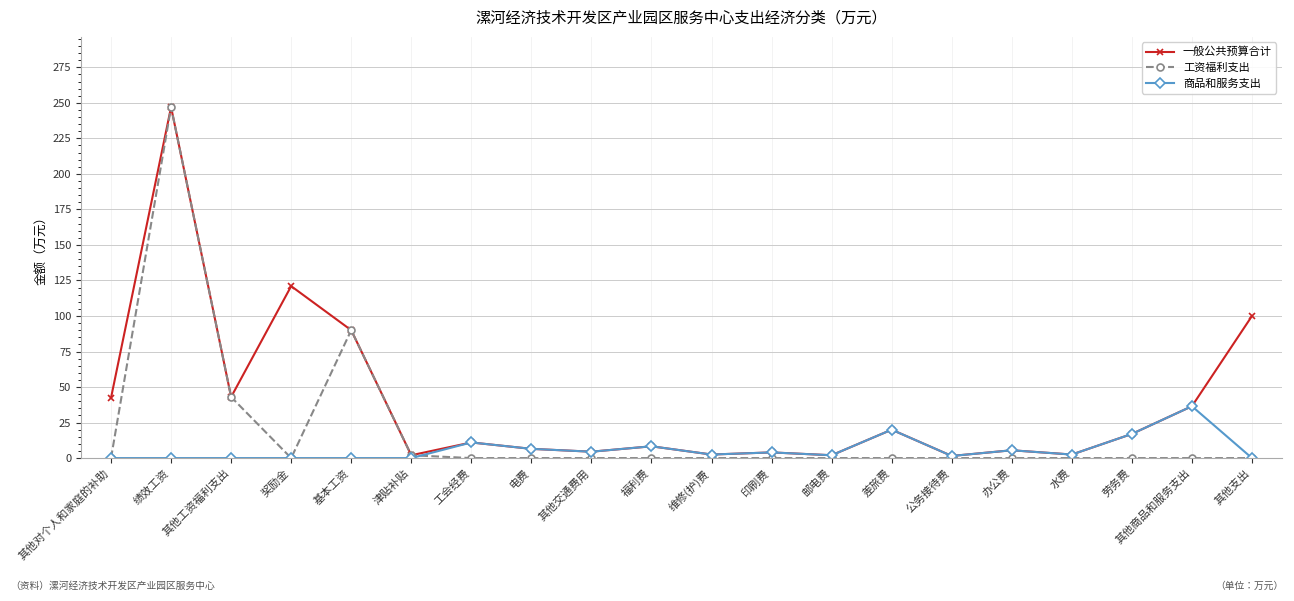

At which category does 工资福利支出 reach its first local valley?

奖励金